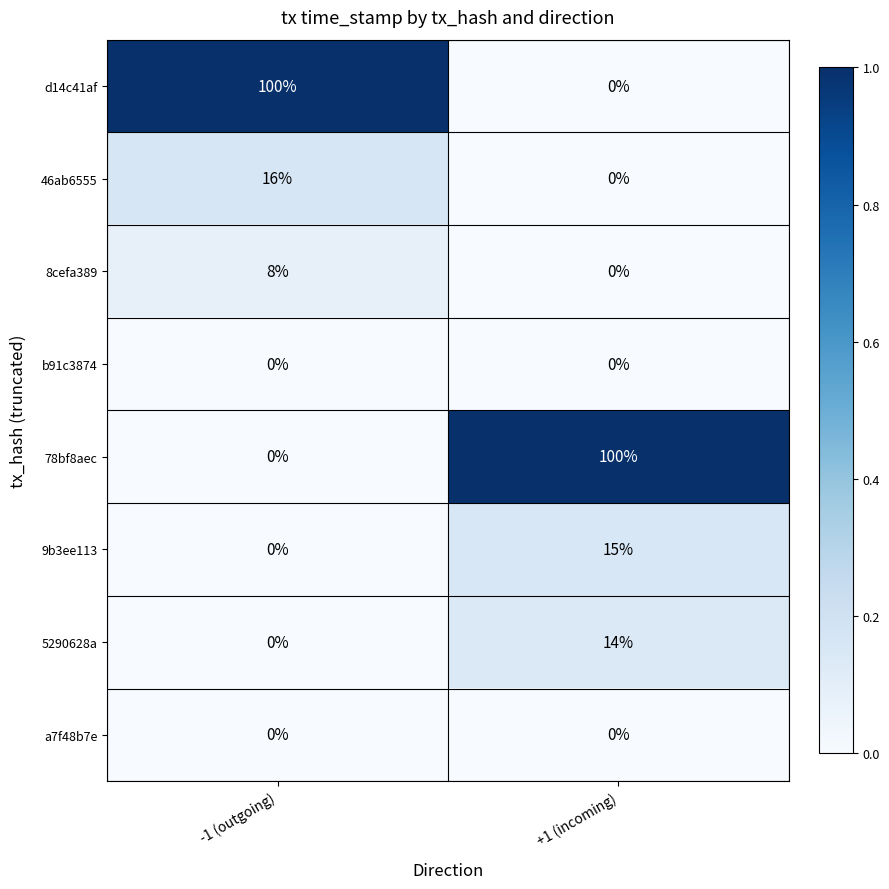

What is the maximum value shown in the chart?

100